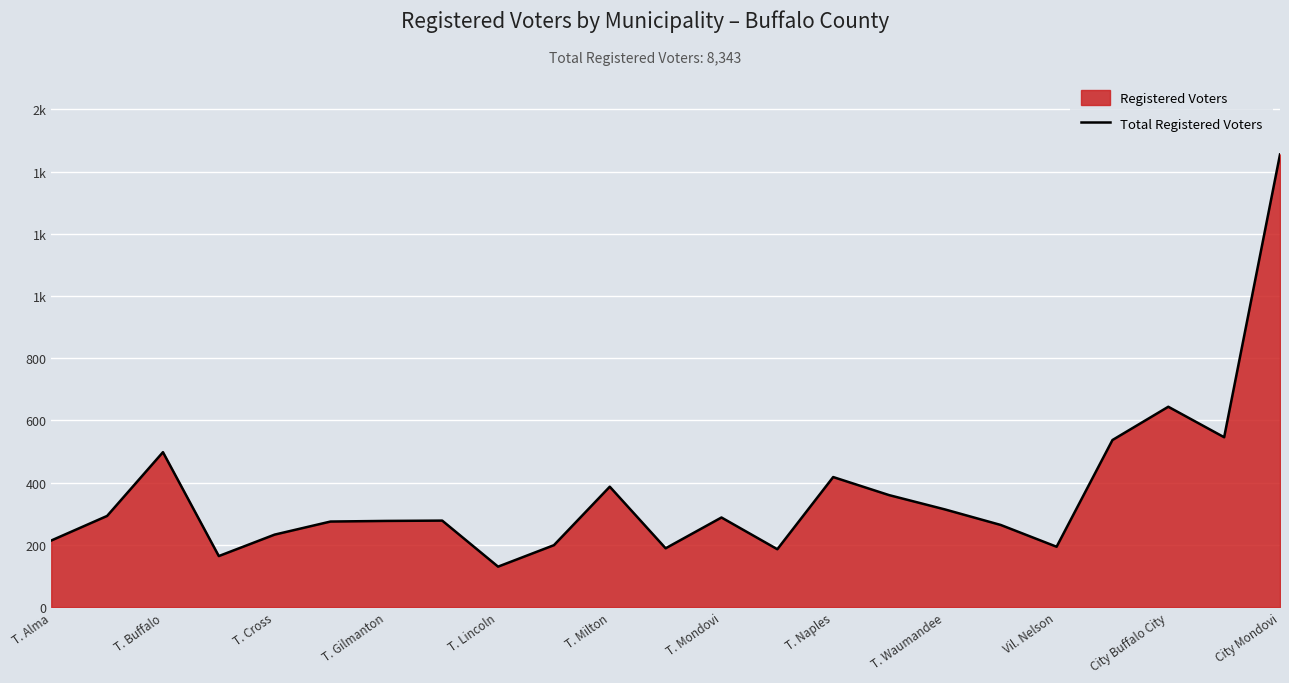

What is the ratio of the value at 21 to the value at 19?

1.0